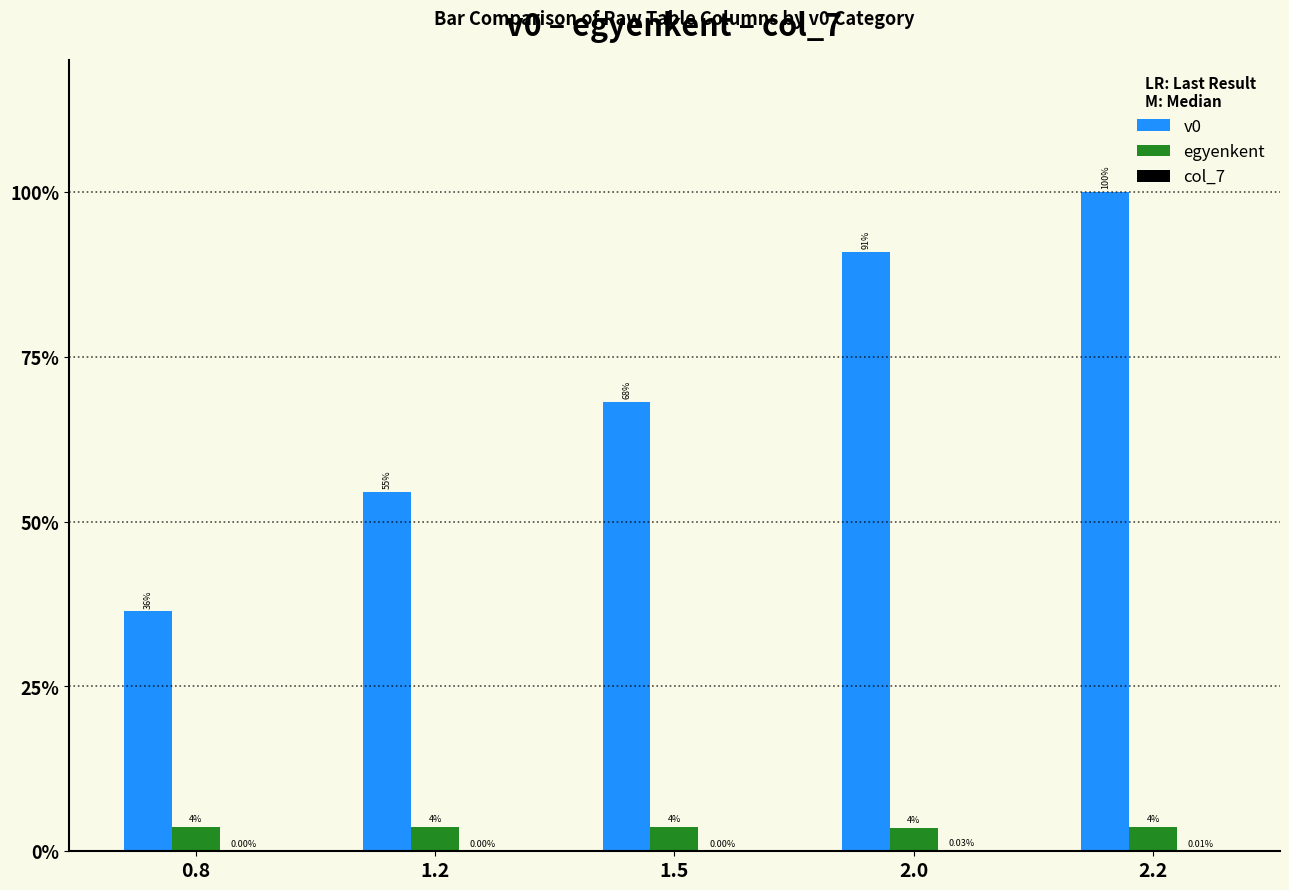

Which category has the highest value in the egyenkent series?

2.2